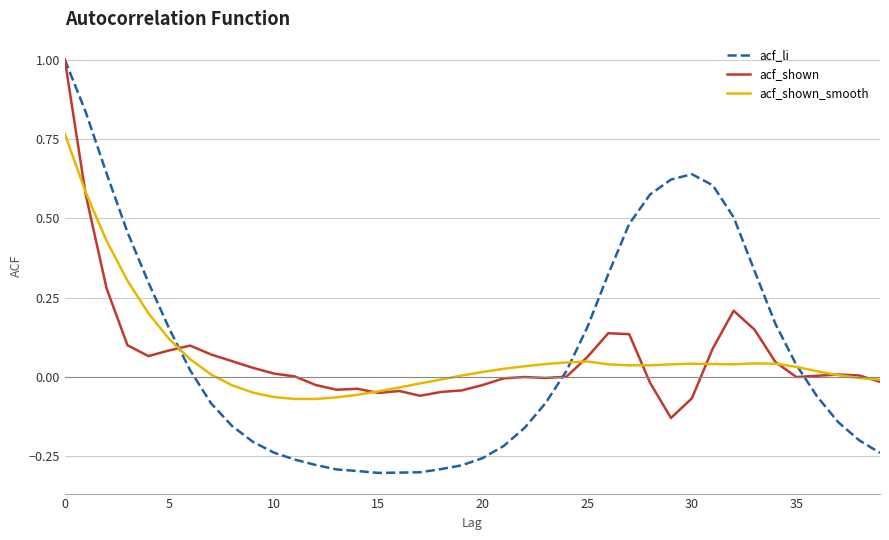

What is the maximum value for acf_shown?

1.0